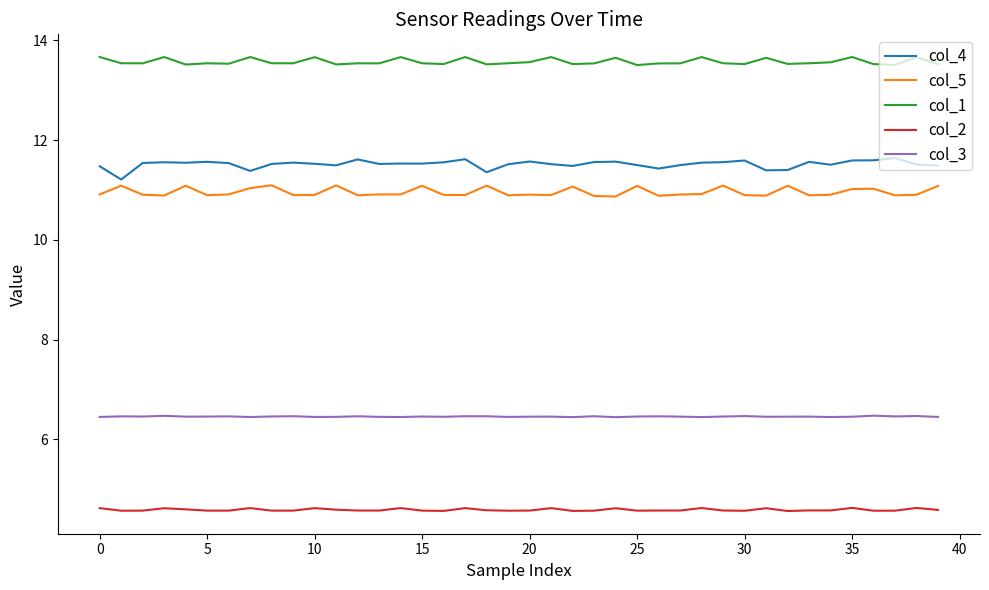

True or false: col_5 and col_1 intersect in this chart.

False